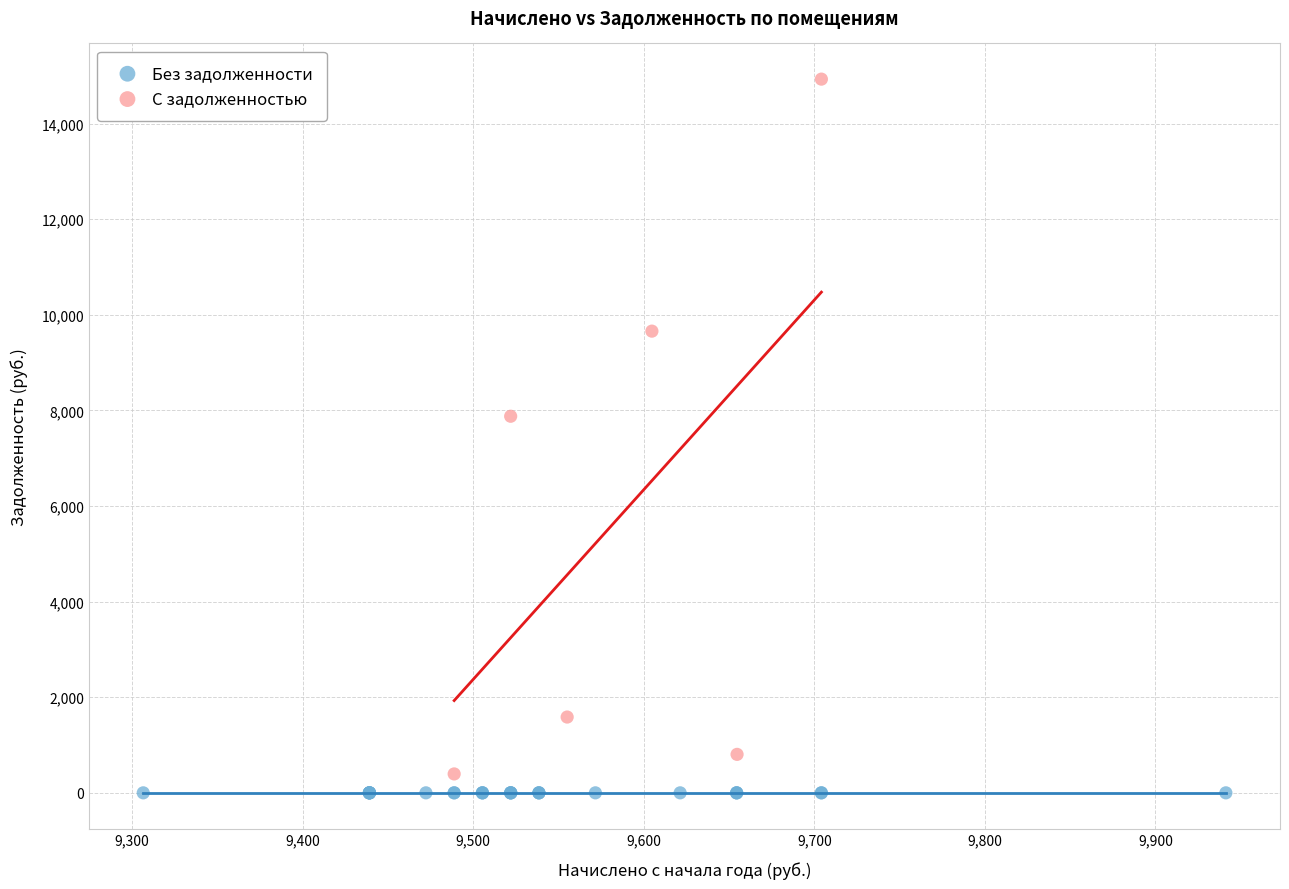

What are all the series names shown in the legend?

Без задолженности, С задолженностью